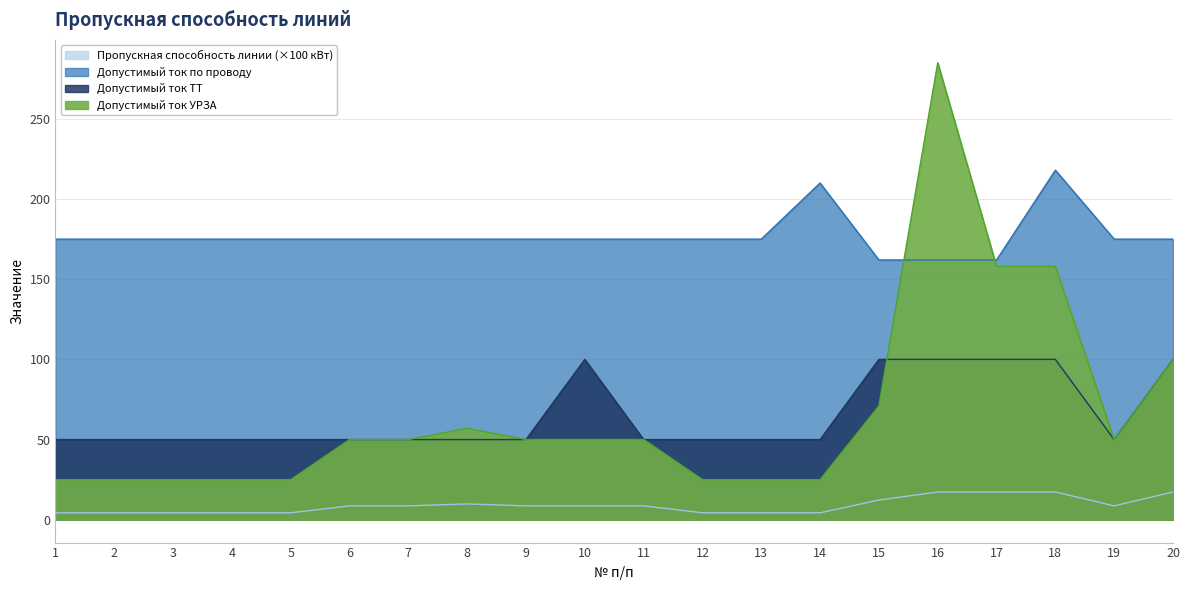

Which series changed the most between 3 and 18?

Допустимый ток УРЗА